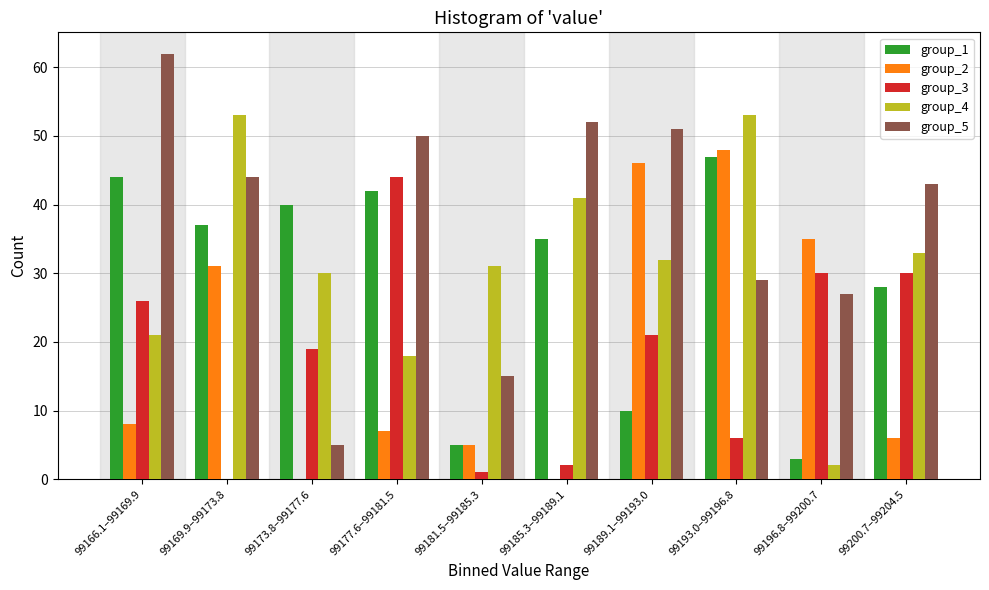

Is it true that group_3 equals 33 at 99173.8–99177.6?

False